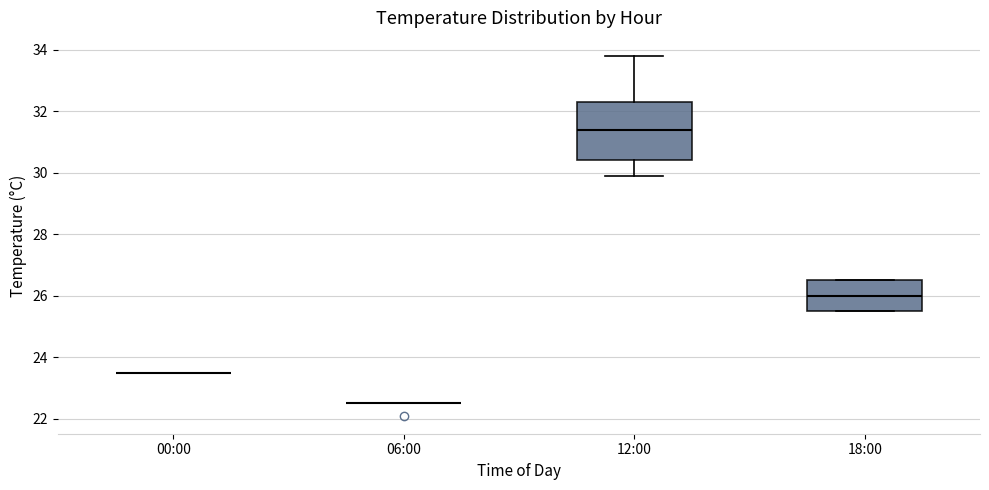

Reading left to right, read every box against the y-axis: the position of its median line, the range the box covers, and the ends of its whiskers. The values are not printed on the chart, so give them approximately, as read against the axis.

00:00: box collapsed to a line at 23.6, whiskers 23.6 to 23.6
06:00: box collapsed to a line at 22.6, whiskers 22.6 to 22.6
12:00: median 31.4, box 30.4 to 32.4, whiskers 30.0 to 33.8
18:00: median 26.0, box 25.6 to 26.6, whiskers 25.6 to 26.6